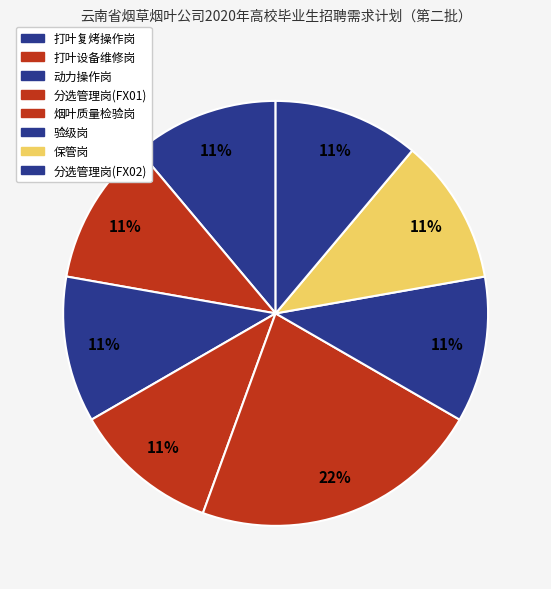

How much of the chart is everything except 分选管理岗(FX02)?

88.9%